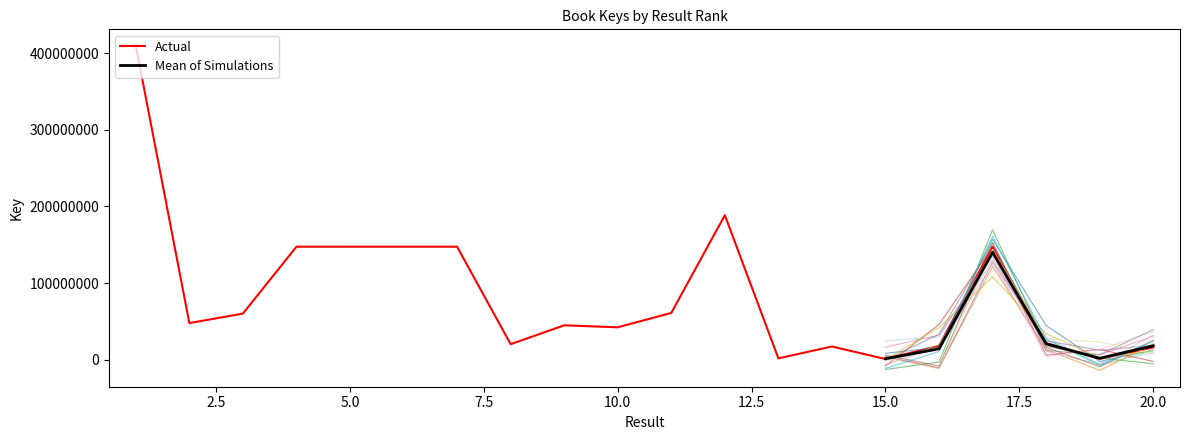

Approximately how many times larger is the value at 13 compared to 16?

0.1